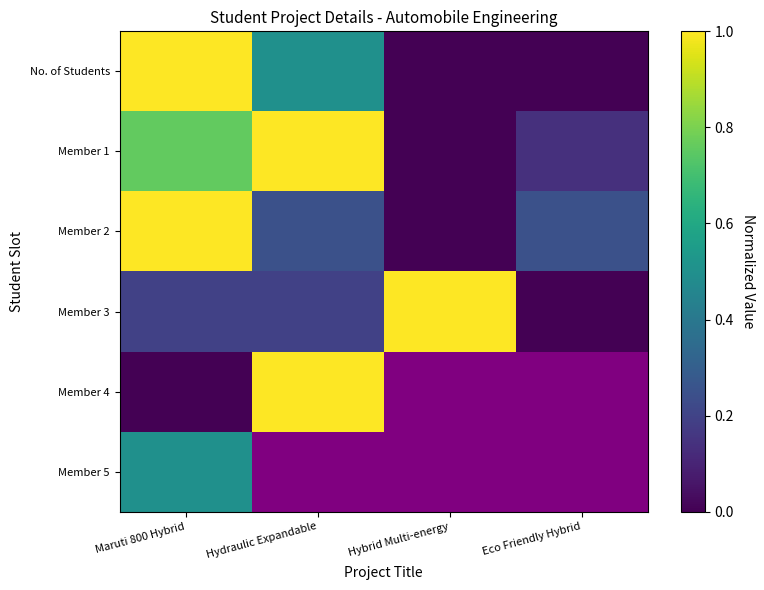

Which series has the largest range (max minus min)?

No. of Students